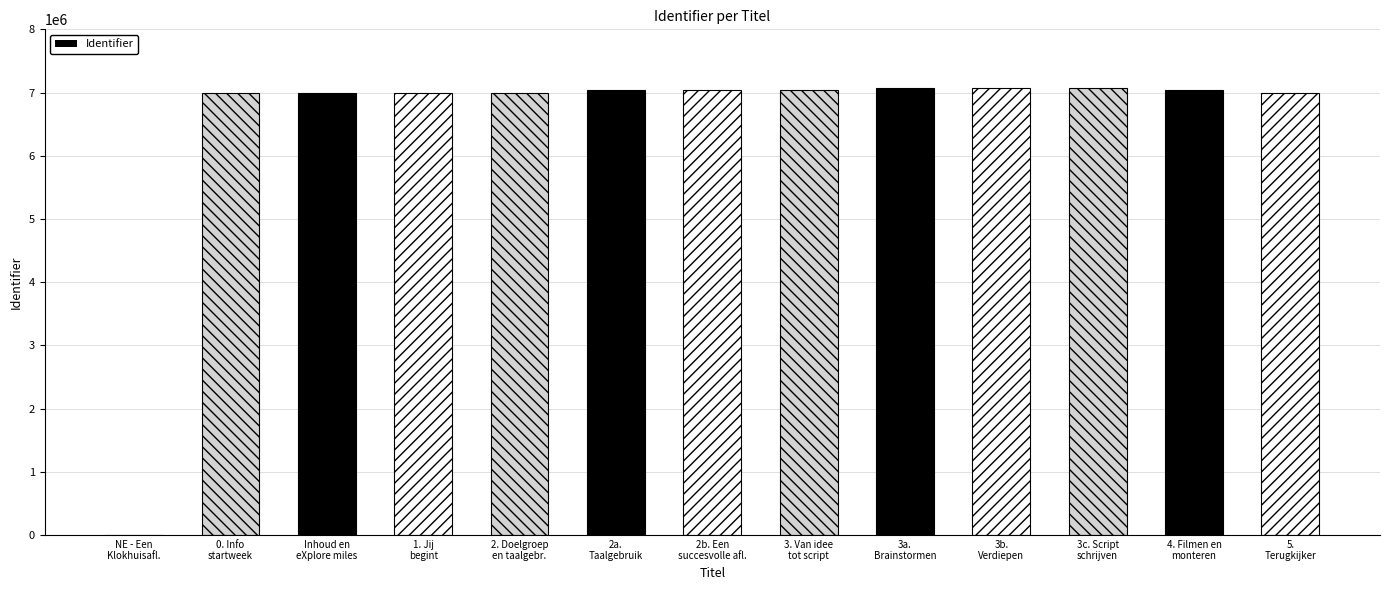

What is the greatest value displayed?

7065752